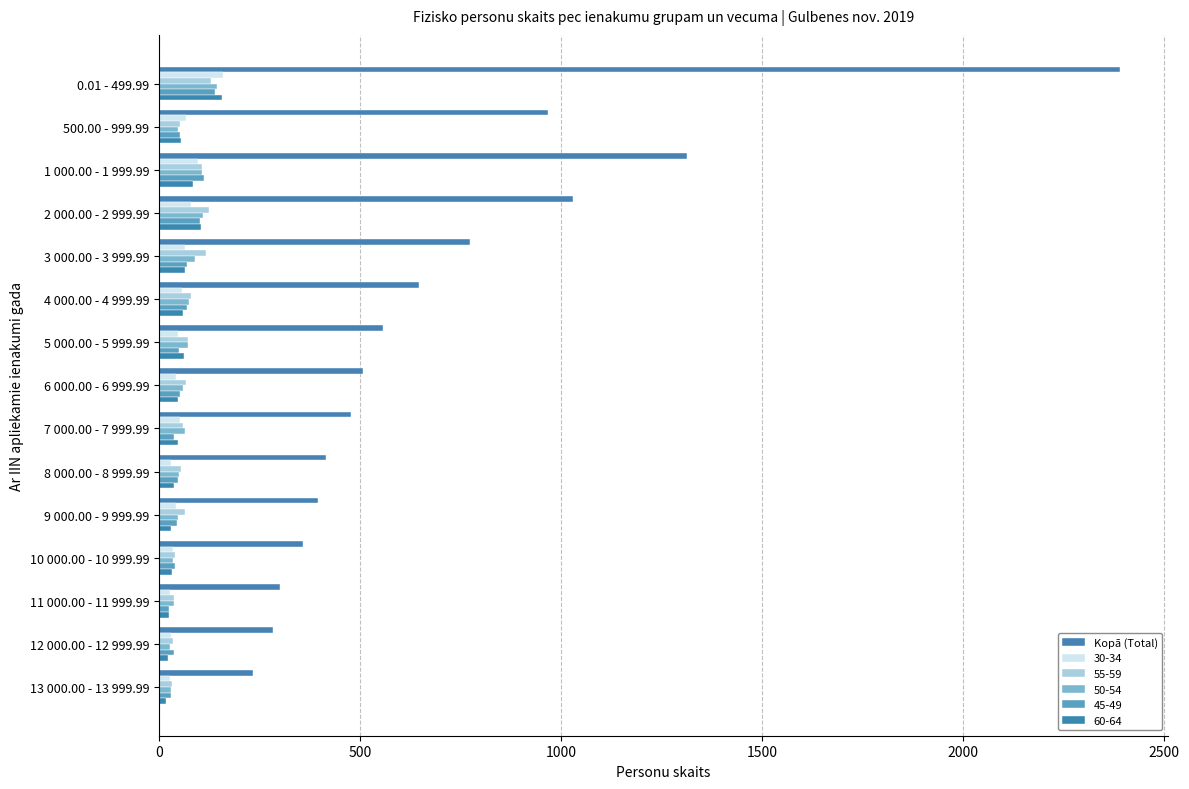

How many data points does each series have?

15